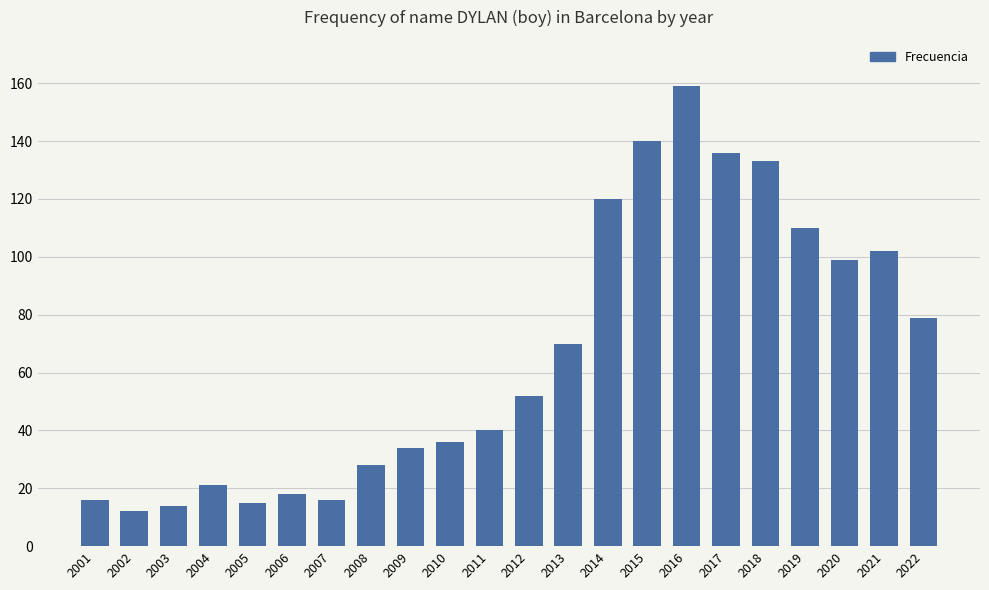

Reading right to left, what are all the values shown in this chart?

2022=79	2021=102	2020=99	2019=110	2018=133	2017=136	2016=159	2015=140	2014=120	2013=70	2012=52	2011=40	2010=36	2009=34	2008=28	2007=16	2006=18	2005=15	2004=21	2003=14	2002=12	2001=16